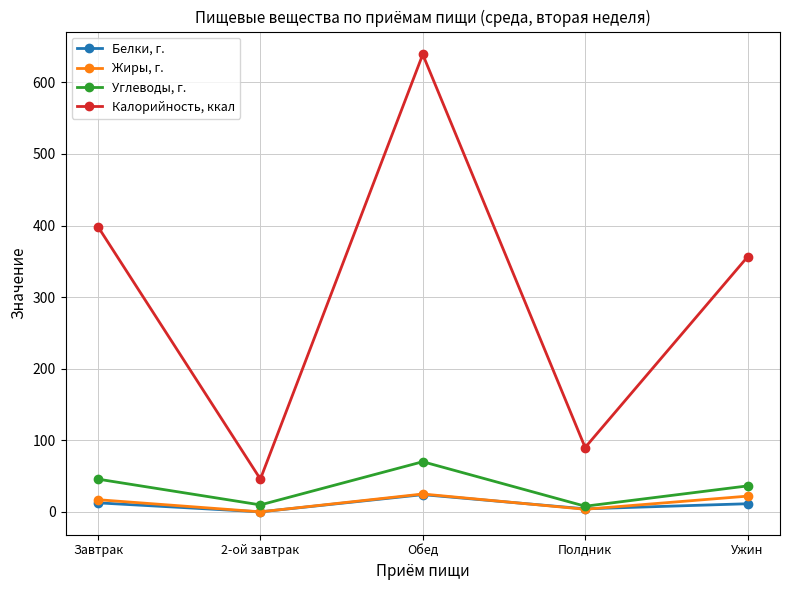

Does the chart display data point markers on the line(s)?

Yes